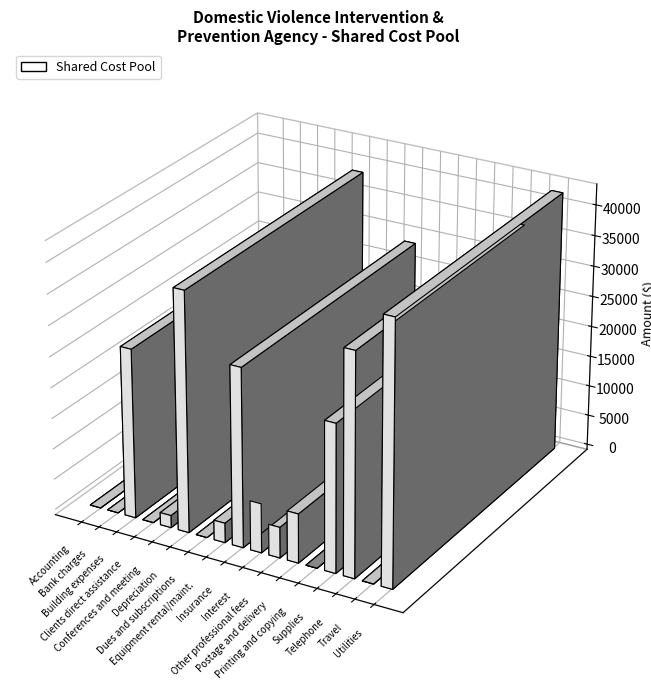

What is the change in value from Conferences and meeting to Printing and copying?

-2000.0